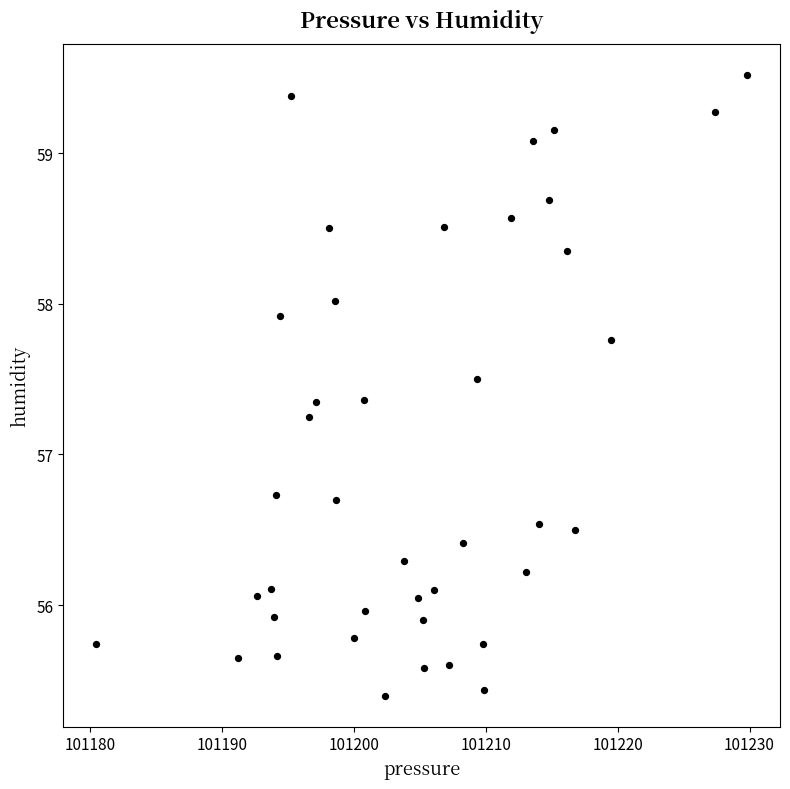

What is the range of X values (max minus min)?

49.4